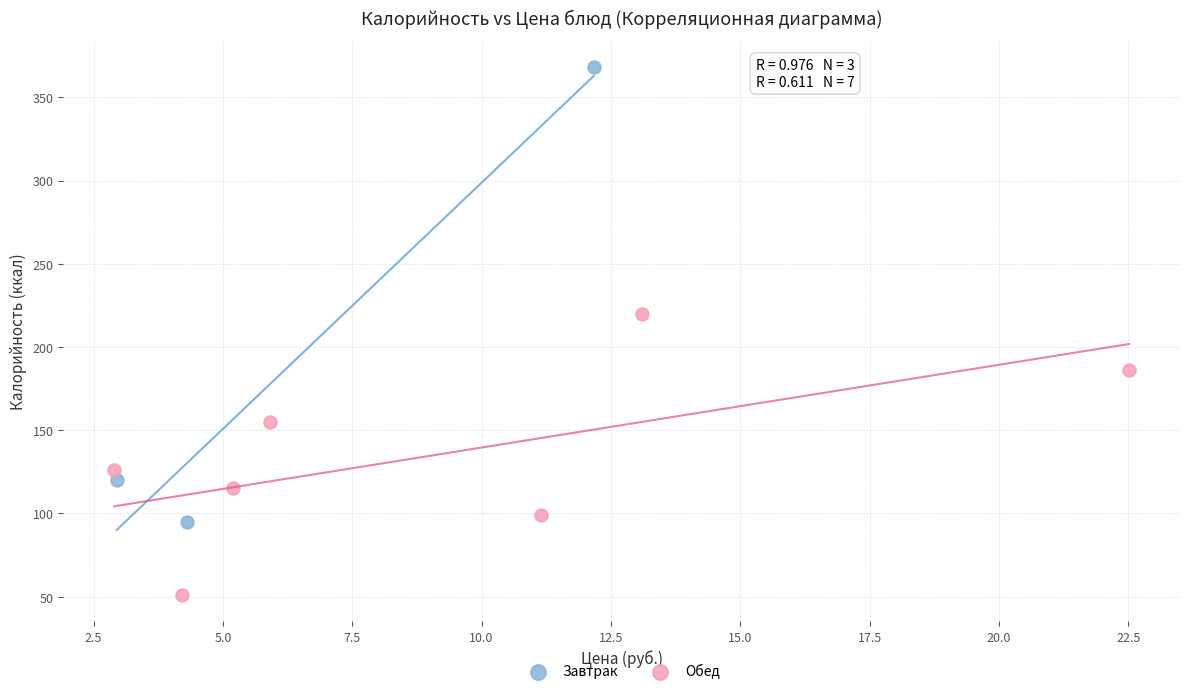

What are all the series names shown in the legend?

Завтрак, Обед